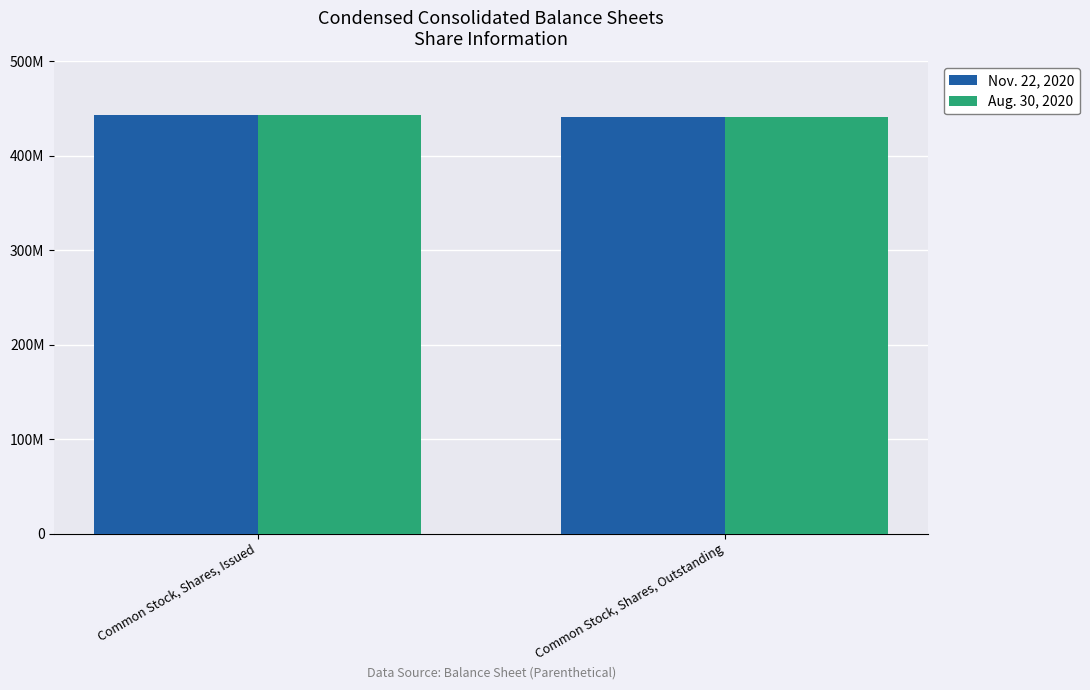

What are all the series names shown in the legend?

Nov. 22, 2020, Aug. 30, 2020